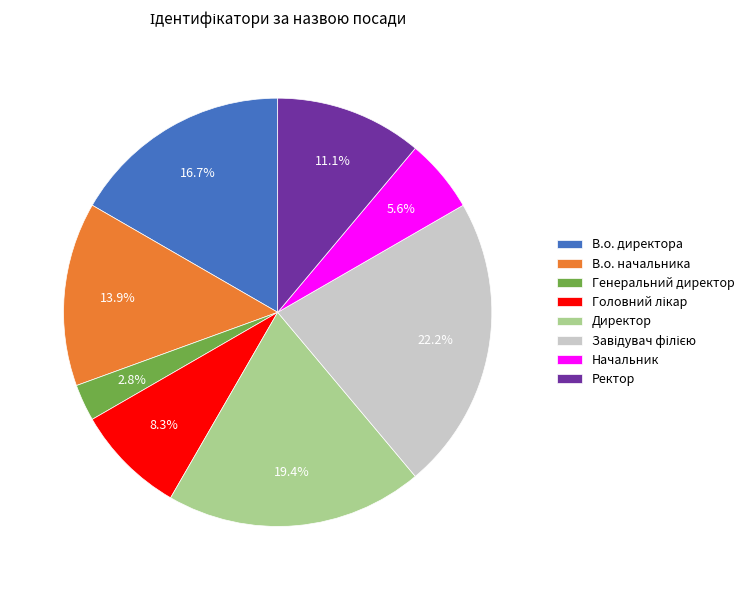

To the nearest percent, what is the difference between the Генеральний директор and Начальник slice percentages?

3%